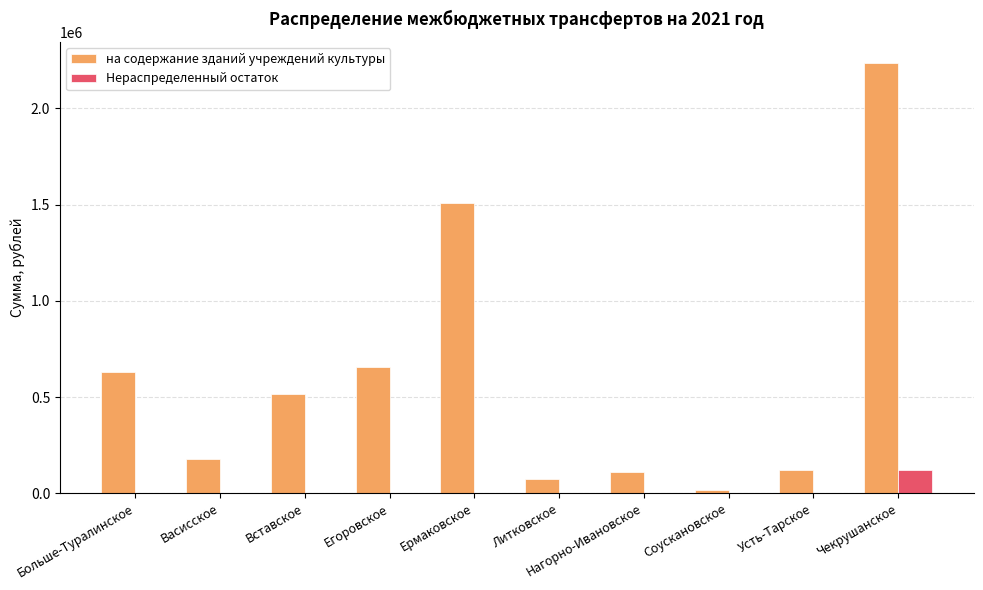

Count the number of categories in the chart.

10